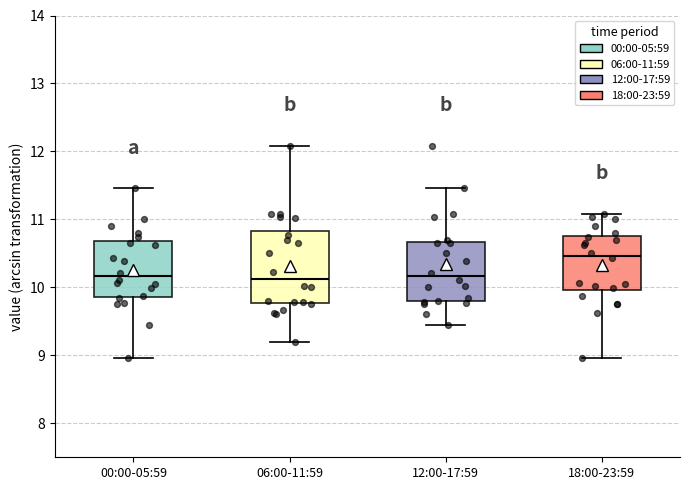

Where does the lower whisker of the box for 06:00-11:59 end on the y-axis? The values are not printed on the chart, so give them approximately, as read against the axis.

9.2